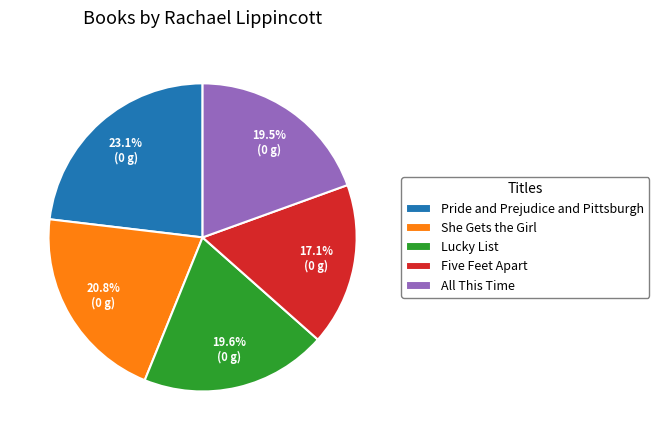

To the nearest percent, what is the combined percentage of All This Time and Pride and Prejudice and Pittsburgh?

43%